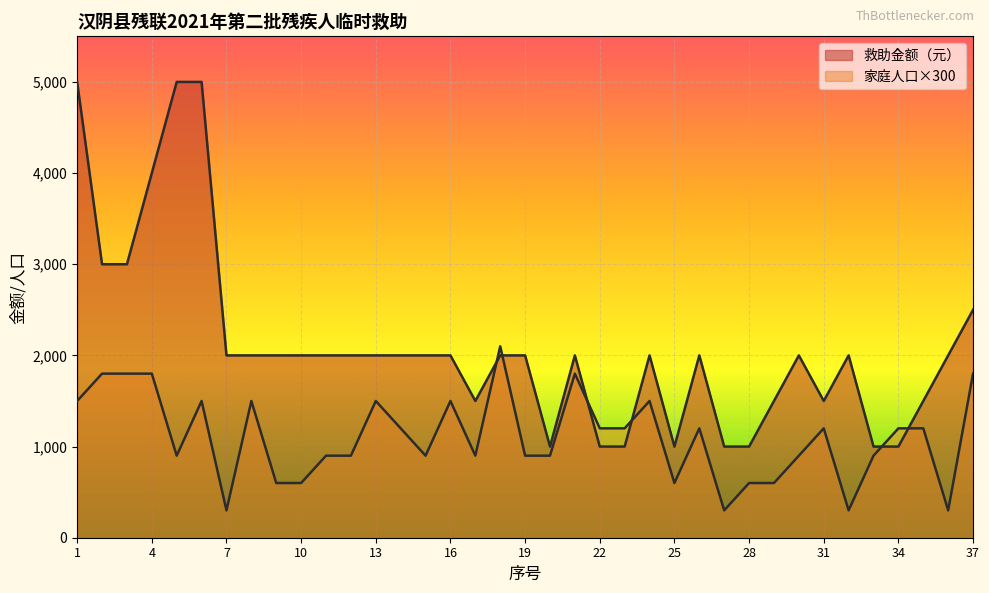

Reading left to right, extract all data points from this chart.

救助金额（元）: 5000	3000	3000	4000	5000	5000	2000	2000	2000	2000	2000	2000	2000	2000	2000	2000	1500	2000	2000	1000	2000	1000	1000	2000	1000	2000	1000	1000	1500	2000	1500	2000	1000	1000	1500	2000	2500
家庭人口: 1500	1800	1800	1800	900	1500	300	1500	600	600	900	900	1500	1200	900	1500	900	2100	900	900	1800	1200	1200	1500	600	1200	300	600	600	900	1200	300	900	1200	1200	300	1800